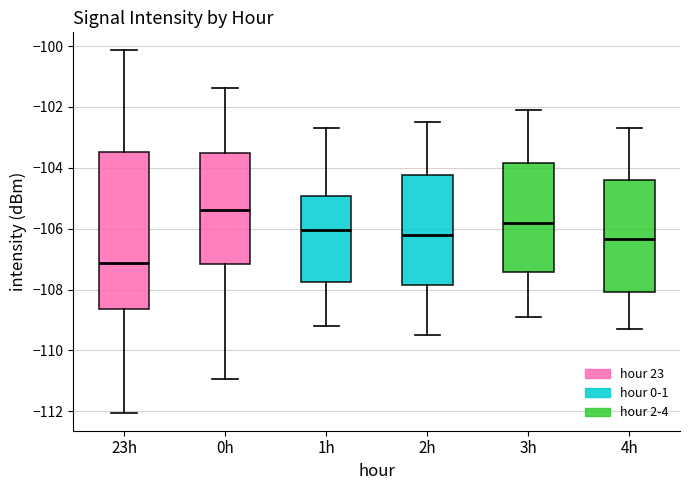

Where is the upper edge of the box for 4h on the y-axis? The values are not printed on the chart, so give them approximately, as read against the axis.

-104.4